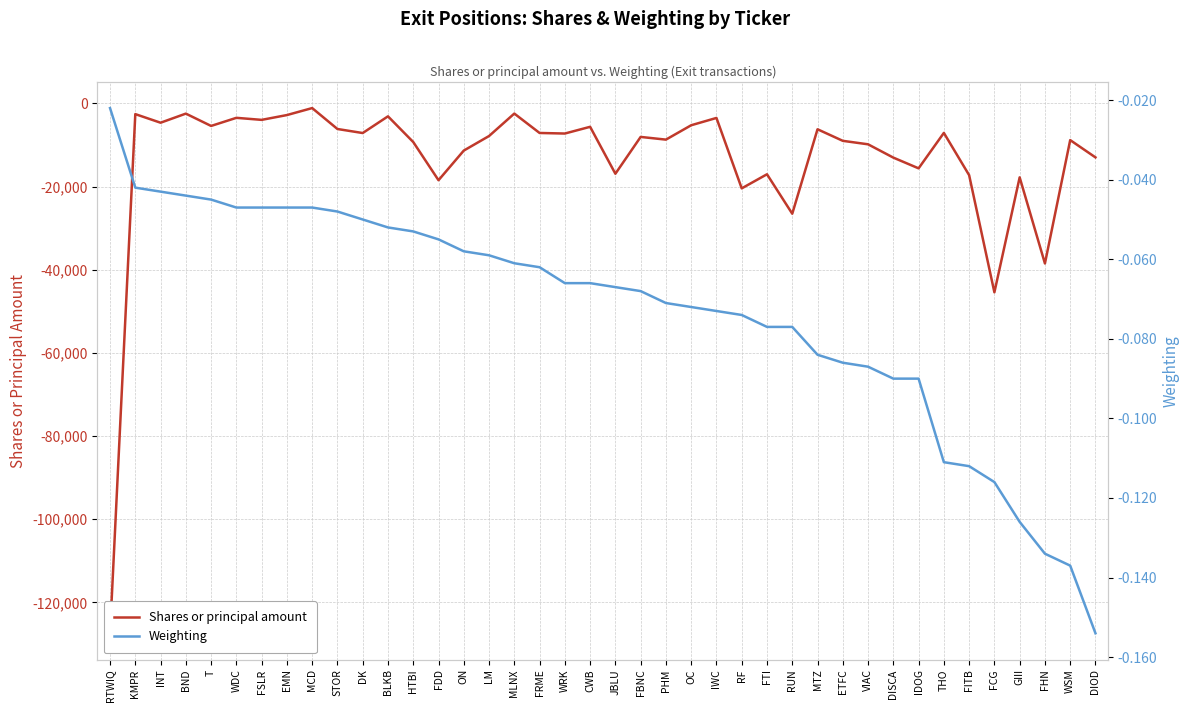

Where is Weighting nearest to the value 0?

RTWIQ